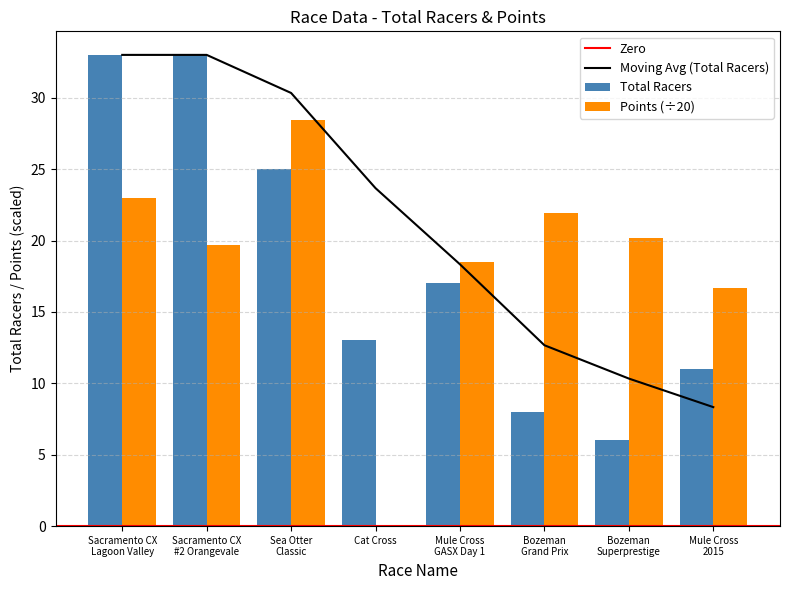

How many values in the Points series are below 20?

4